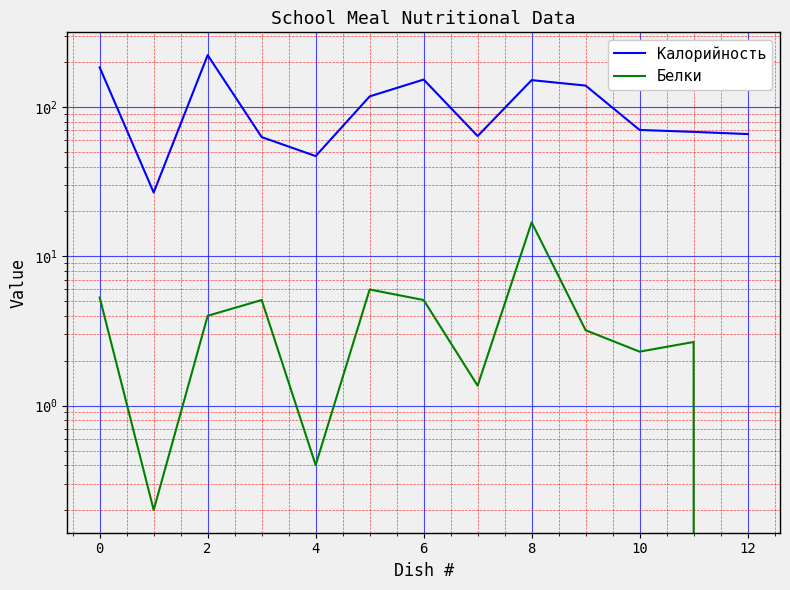

True or false: Белки has more than 1 interior local peaks.

True